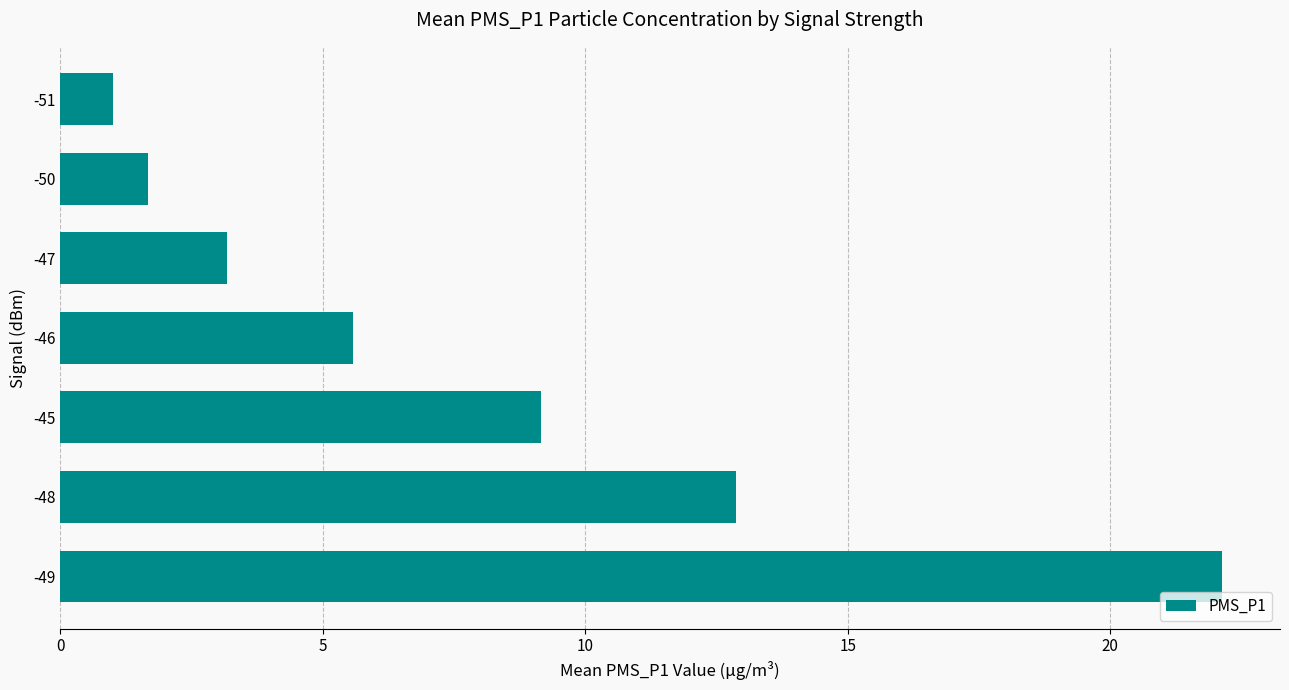

Reading top to bottom, list all the values displayed in this chart.

-51=1.0	-50=1.7	-47=3.2	-46=5.6	-45=9.2	-48=12.9	-49=22.1